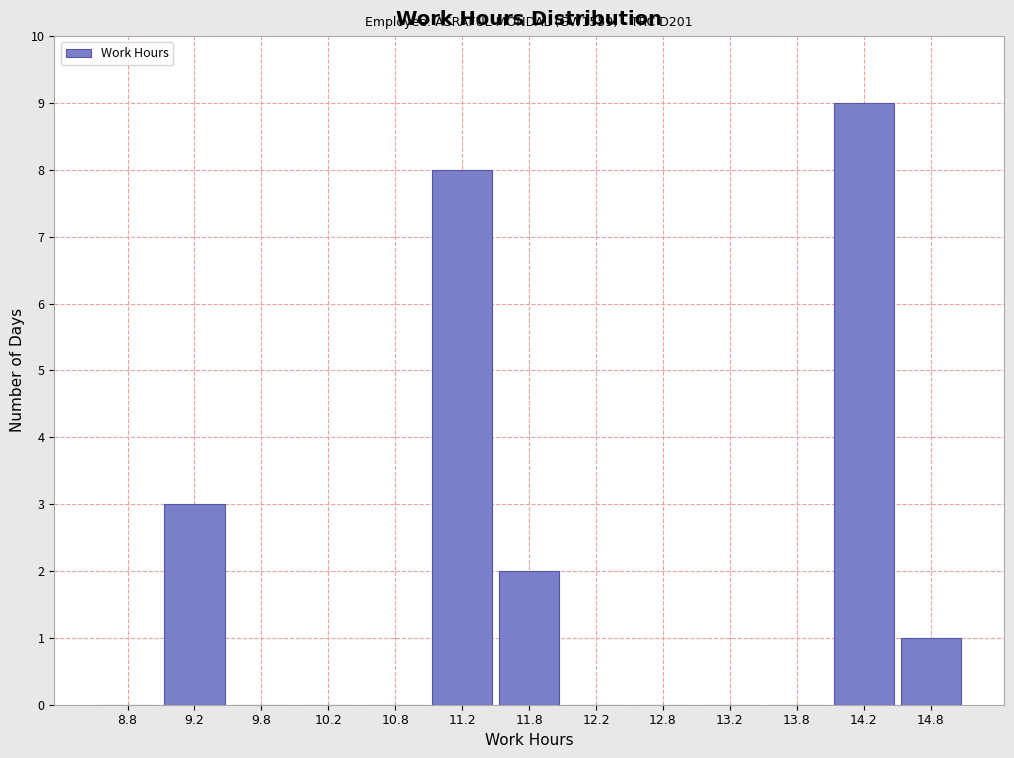

Which range on the x-axis has the tallest bar?

14.0 to 14.5